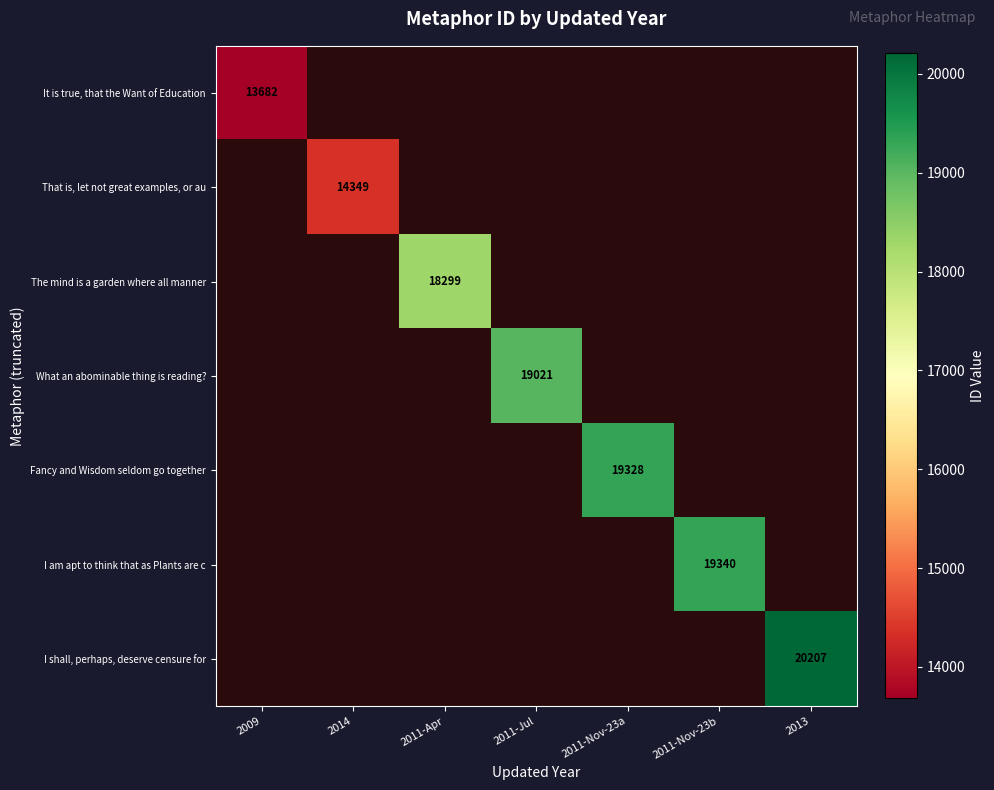

The I shall, perhaps, deserve censure for series shows 30480 at 2013. True or false?

False